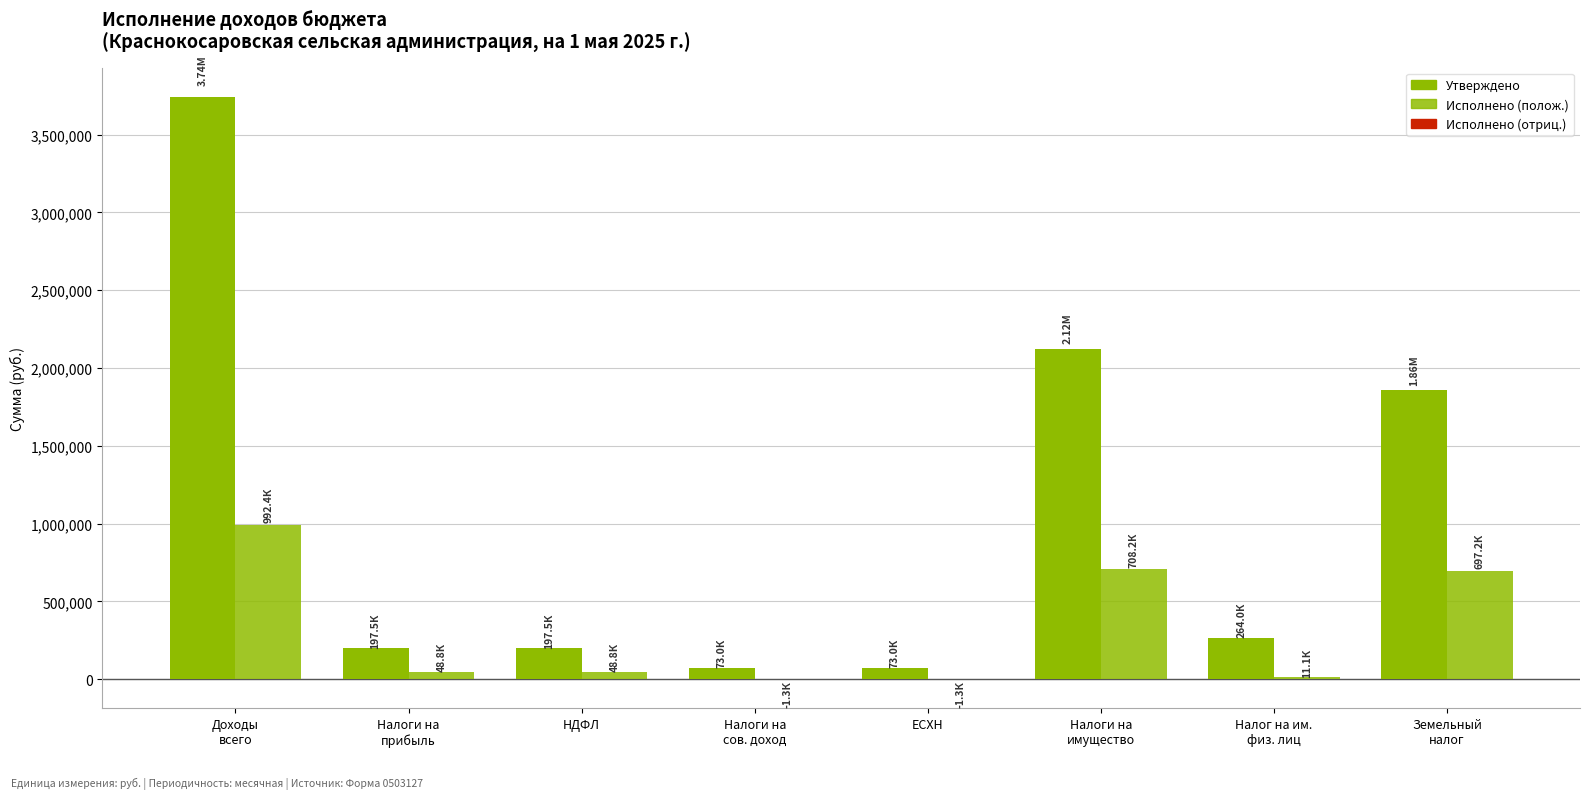

Reading left to right, what are all the values shown in this chart?

Утверждено (тыс. руб.): 3743983.0	197500.0	197500.0	73000.0	73000.0	2120000.0	264000.0	1856000.0
Исполнено (тыс. руб.): 992431.4	48834.2	48834.2	-1303.2	-1303.2	708238.8	11061.9	697176.8